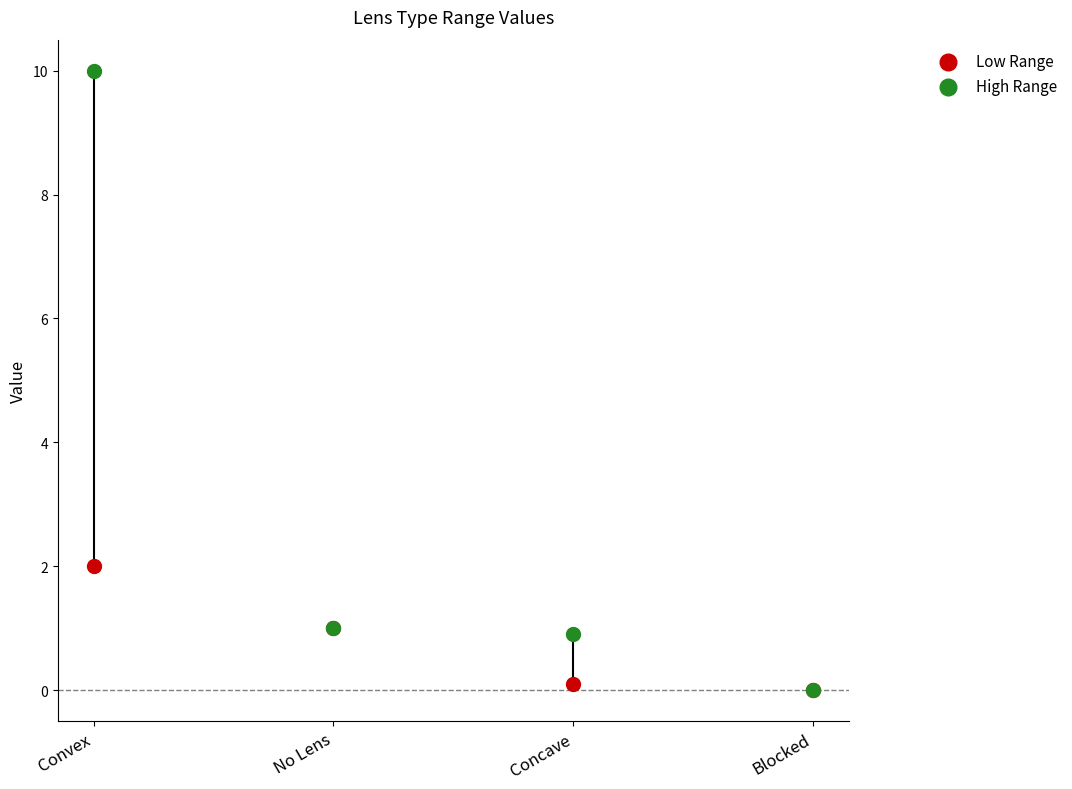

Across all series, what Y value is closest to 5?

2.0